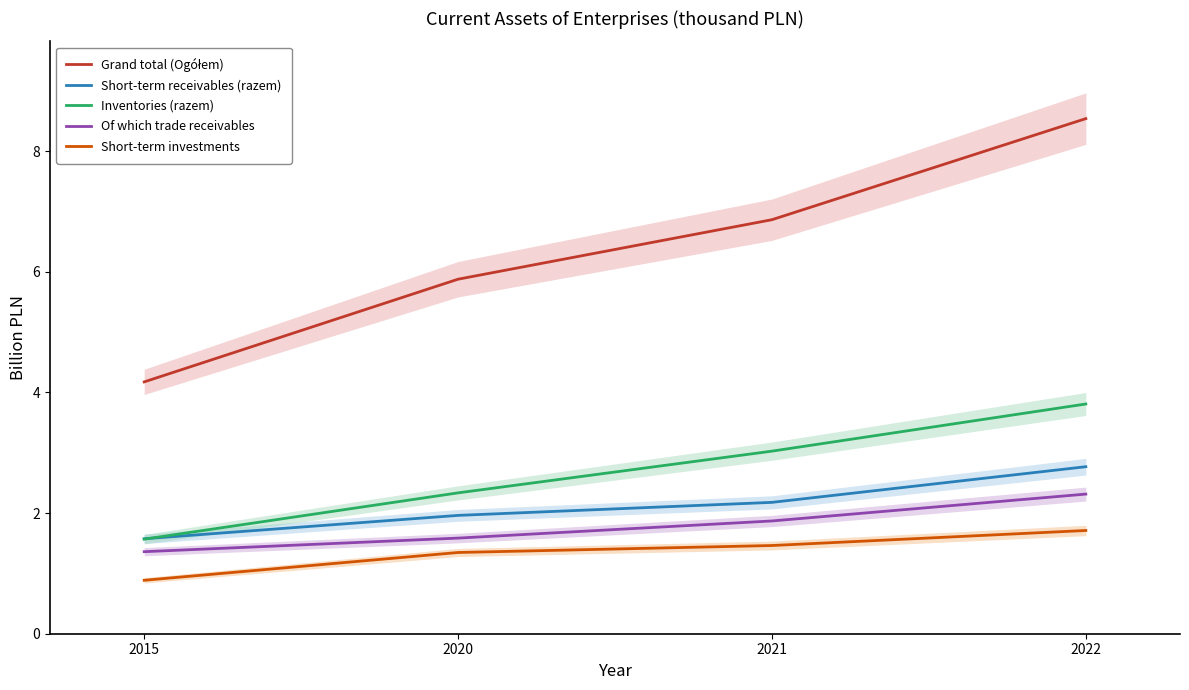

What is the highest value of the Short-term investments series?

1.7